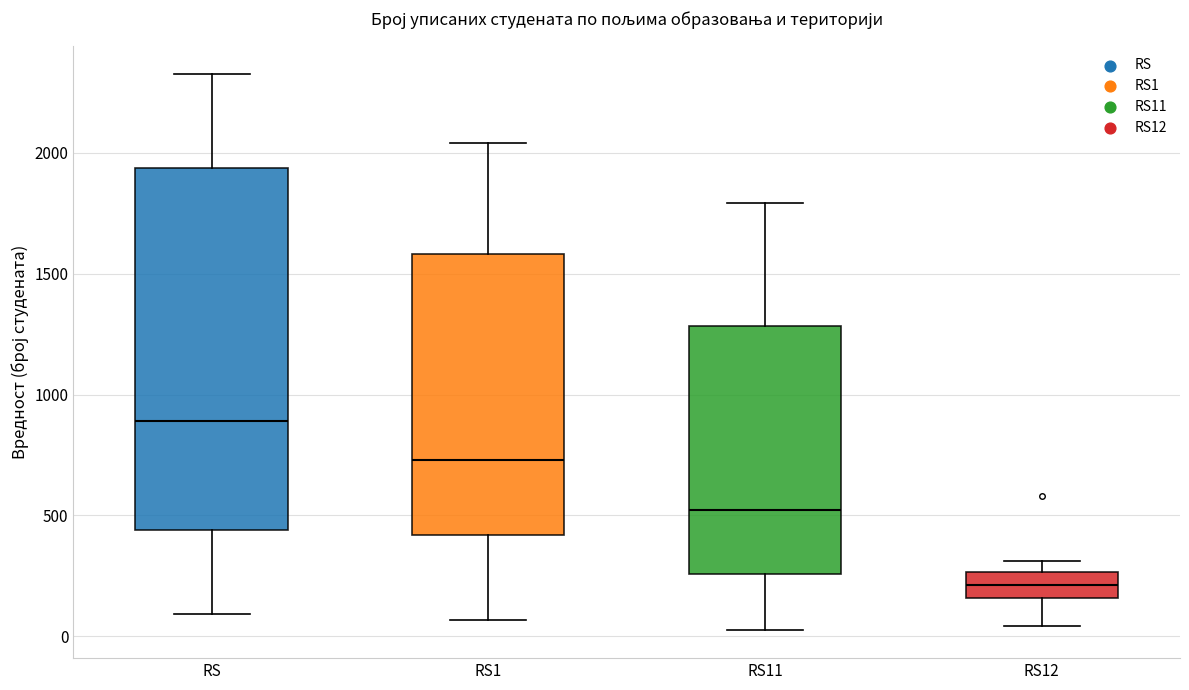

Comparing the boxes themselves (not the whiskers), which one is the tallest?

RS